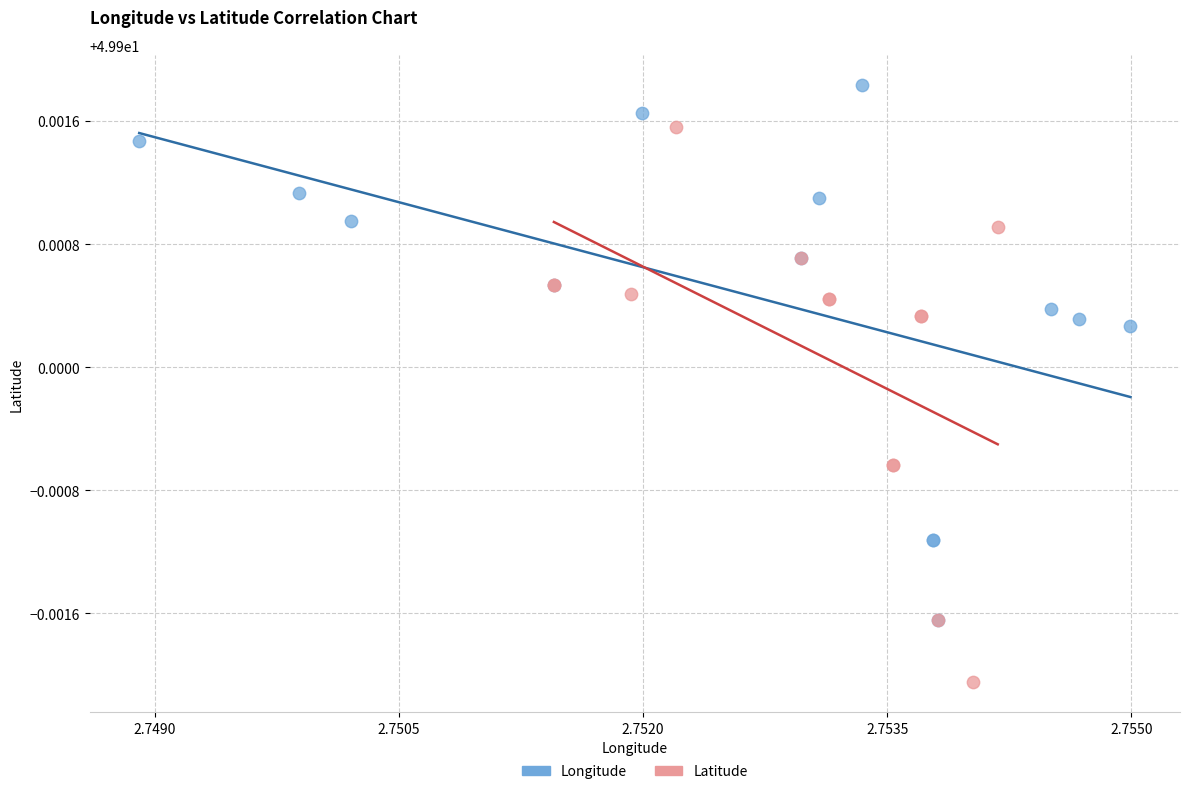

Which series contains the highest Y value?

Longitude